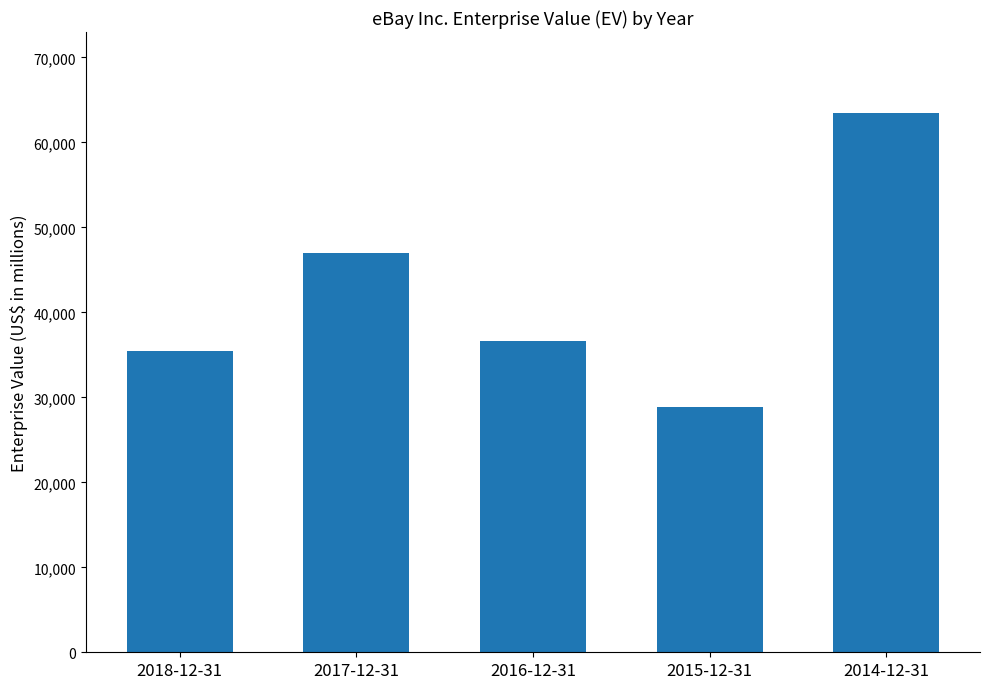

Between 2016-12-31 and 2015-12-31, which is larger?

2016-12-31